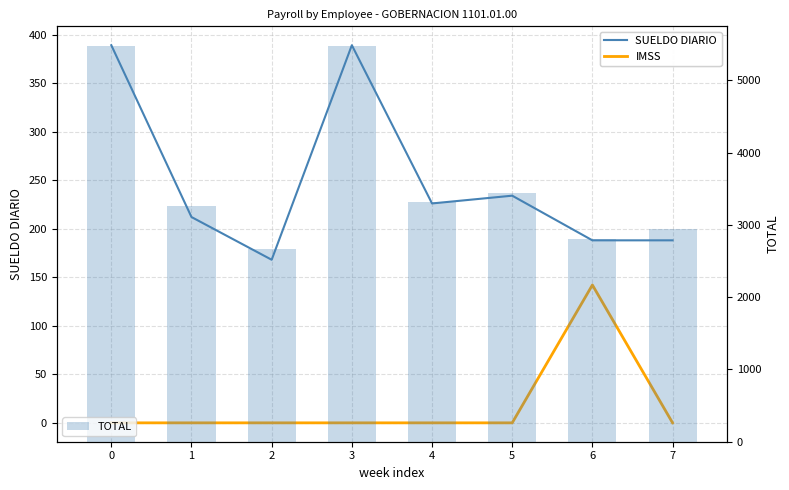

How many categories are shown in the chart?

8